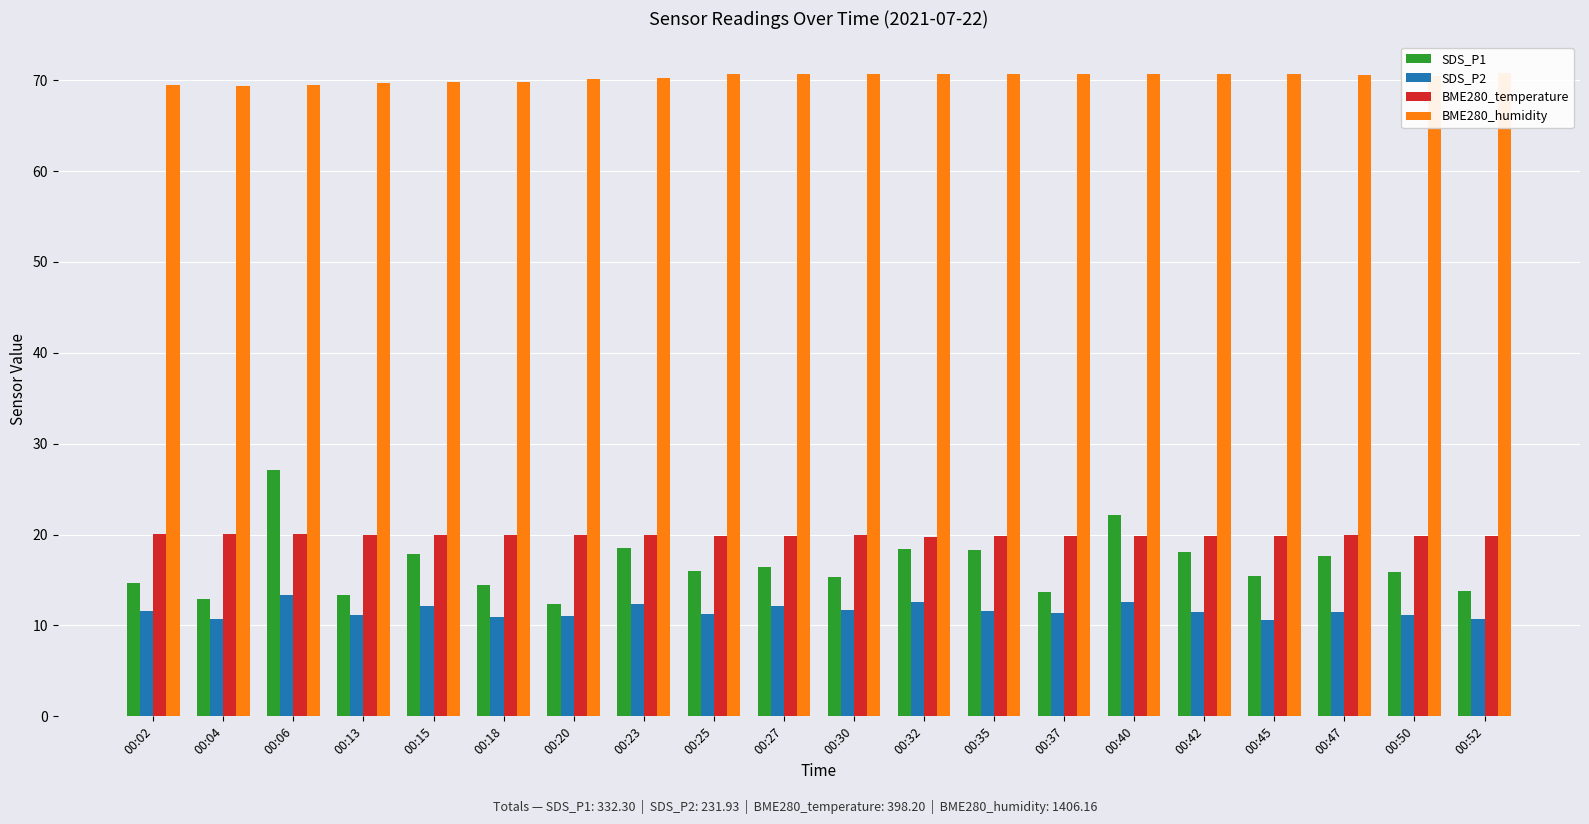

What is the sum of all BME280_humidity values?

1406.2